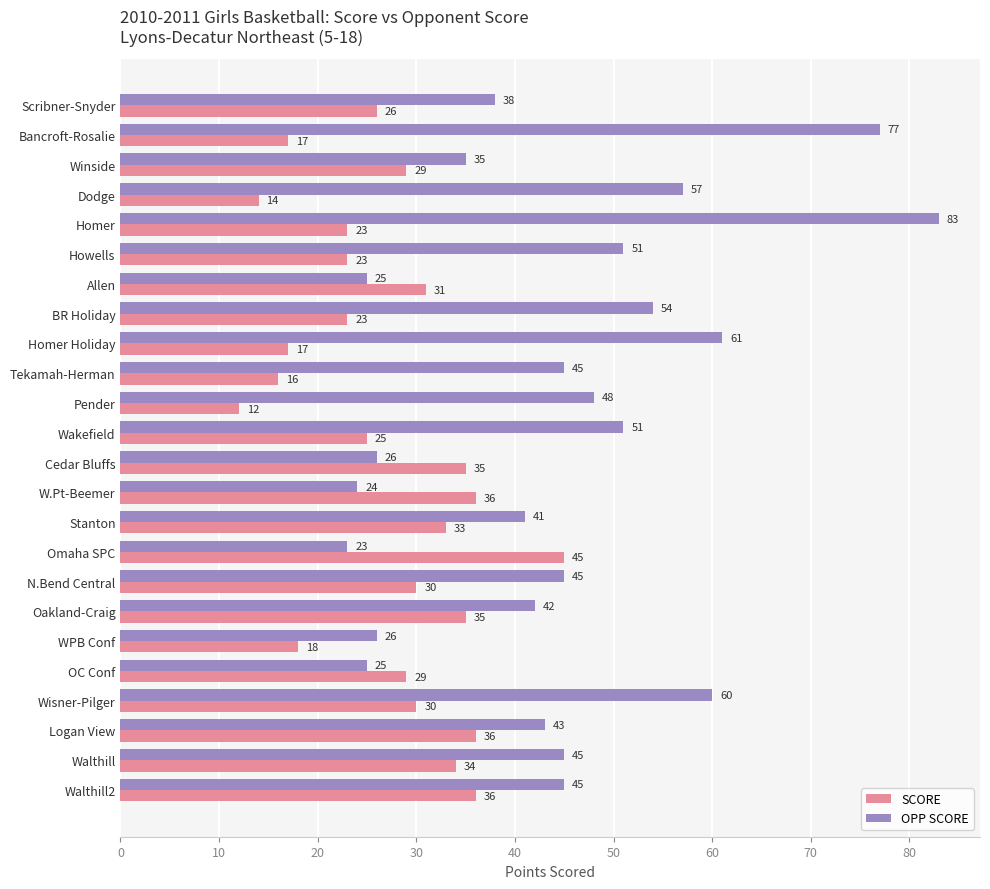

The SCORE series shows 14 at Dodge. True or false?

True